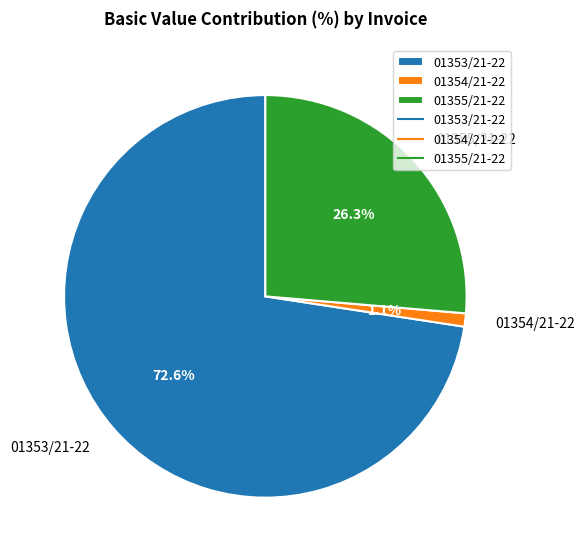

Do 01353/21-22 and 01355/21-22 together represent more than half of the pie?

Yes